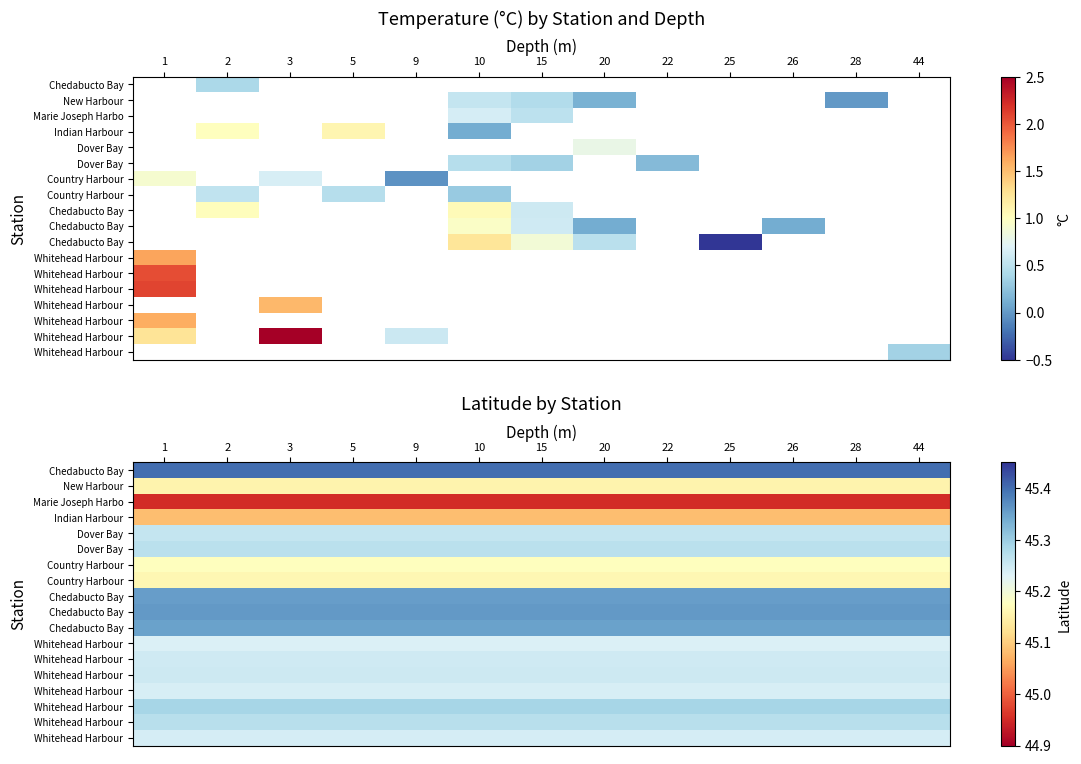

Between 1 and 9, which is larger?

1